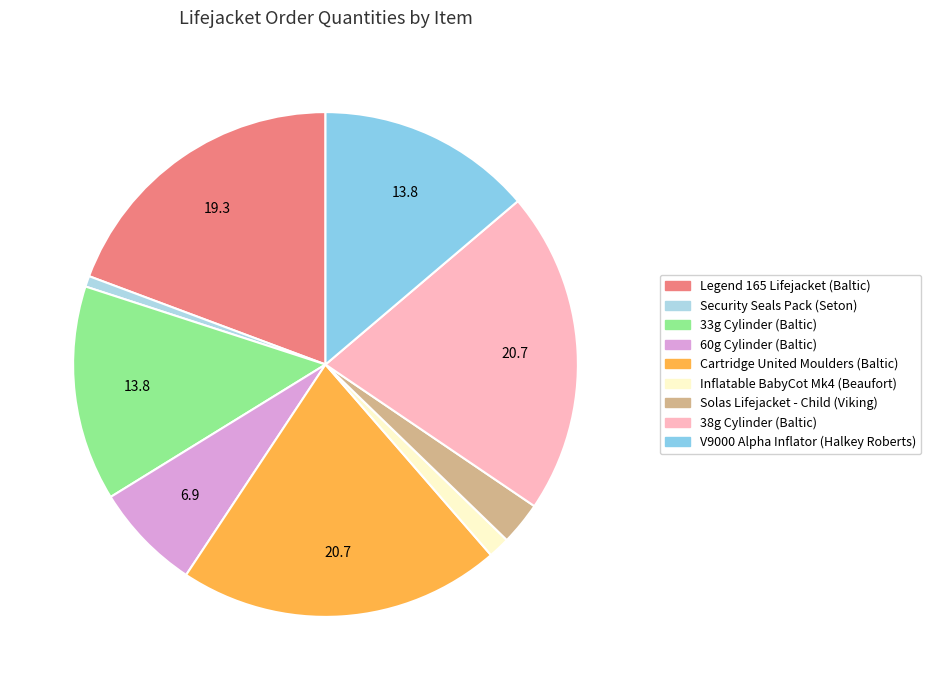

Rank the categories by value from lowest to highest.

Security Seals Pack (Seton), Inflatable BabyCot Mk4 (Beaufort), Solas Lifejacket - Child (Viking), 60g Cylinder (Baltic), 33g Cylinder (Baltic), V9000 Alpha Inflator (Halkey Roberts), Legend 165 Lifejacket (Baltic), Cartridge United Moulders (Baltic), 38g Cylinder (Baltic)